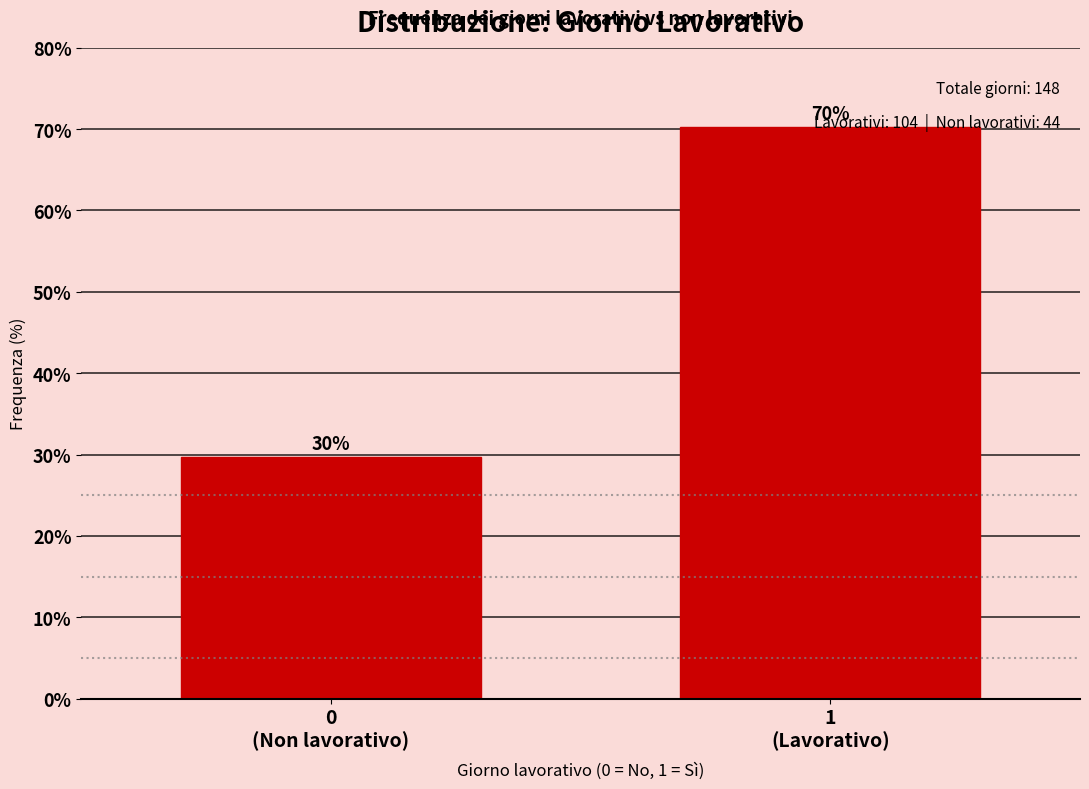

What is the value of the 1st bar from the left?

29.7